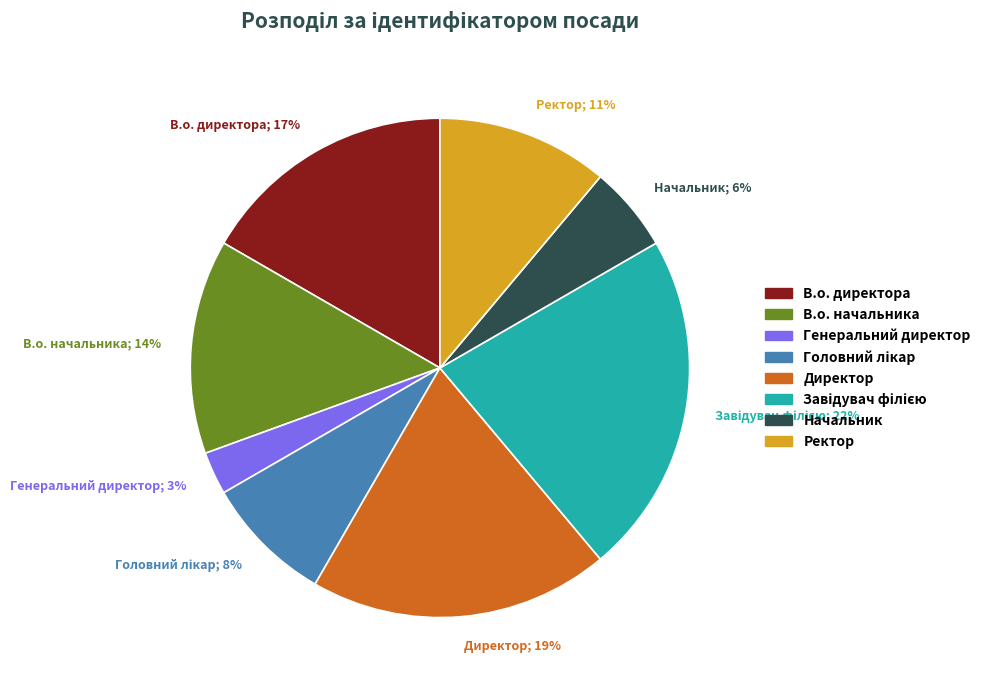

Which slice is the smallest?

Генеральний директор